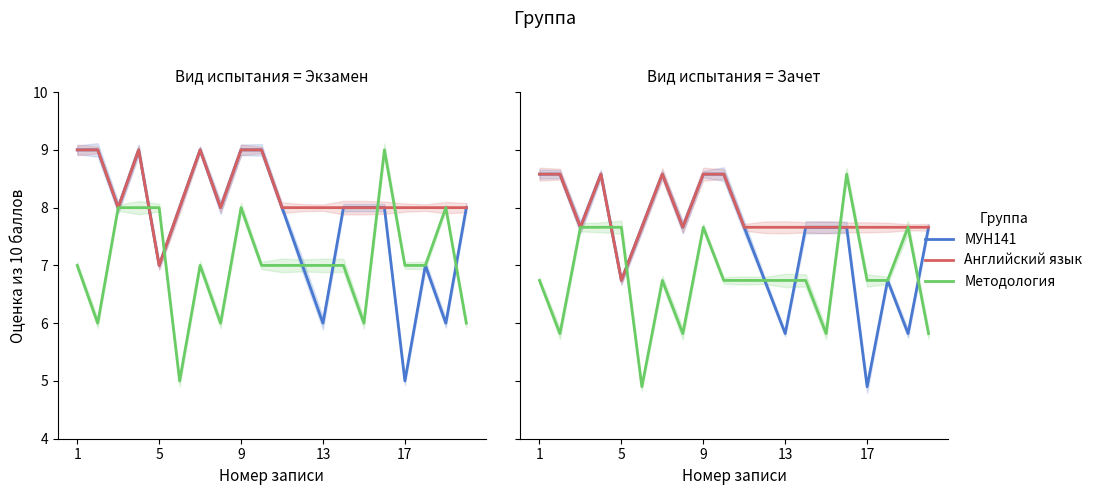

True or false: Методология has more than 2 interior local peaks.

True